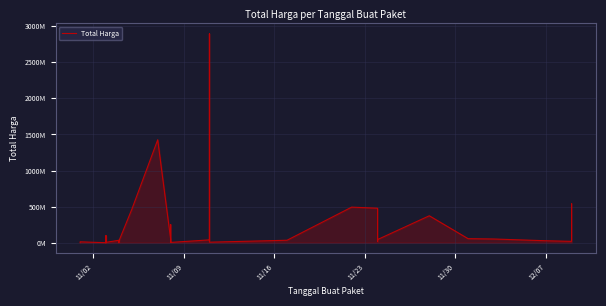

What is the average value?

214814202